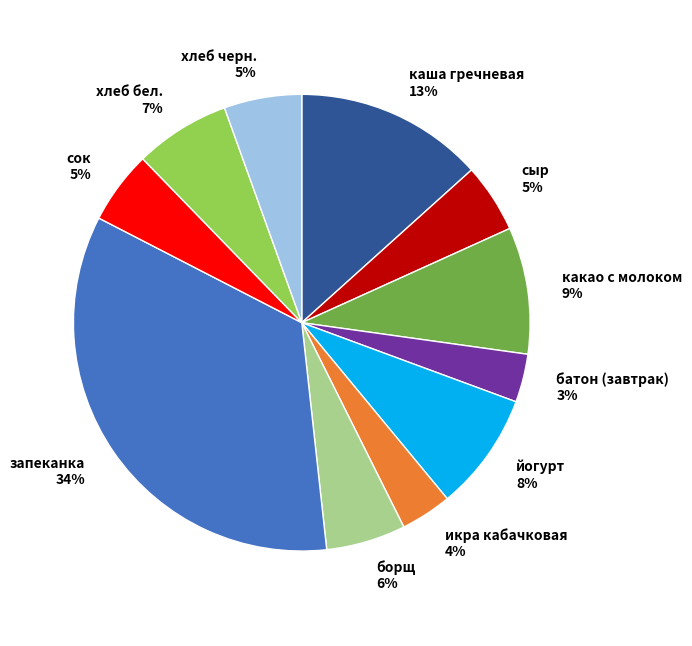

To the nearest percent, what is the difference between the largest and smallest slice percentages?

31%